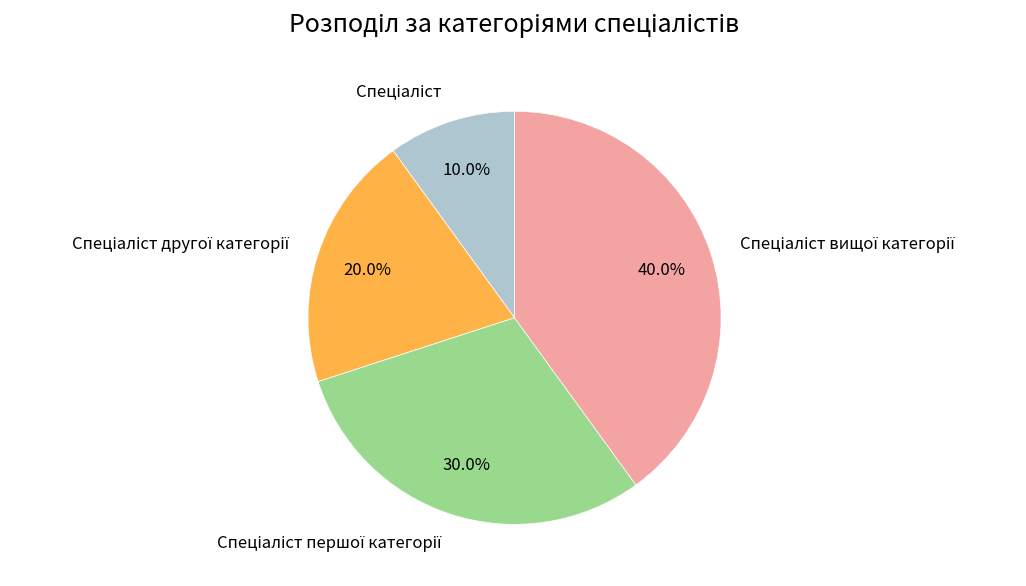

Is there any slice that represents more than half of the pie?

No